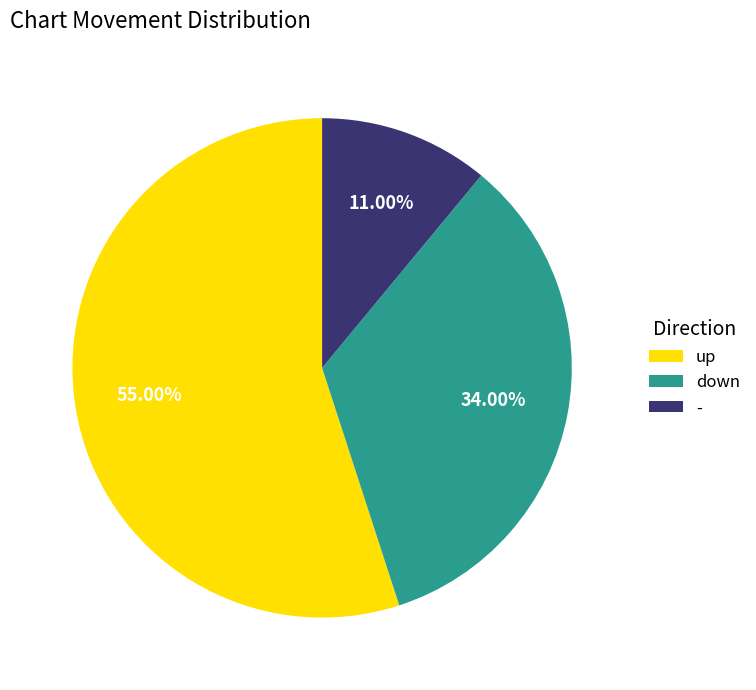

Combined, what portion of the pie is up and down?

89.0%